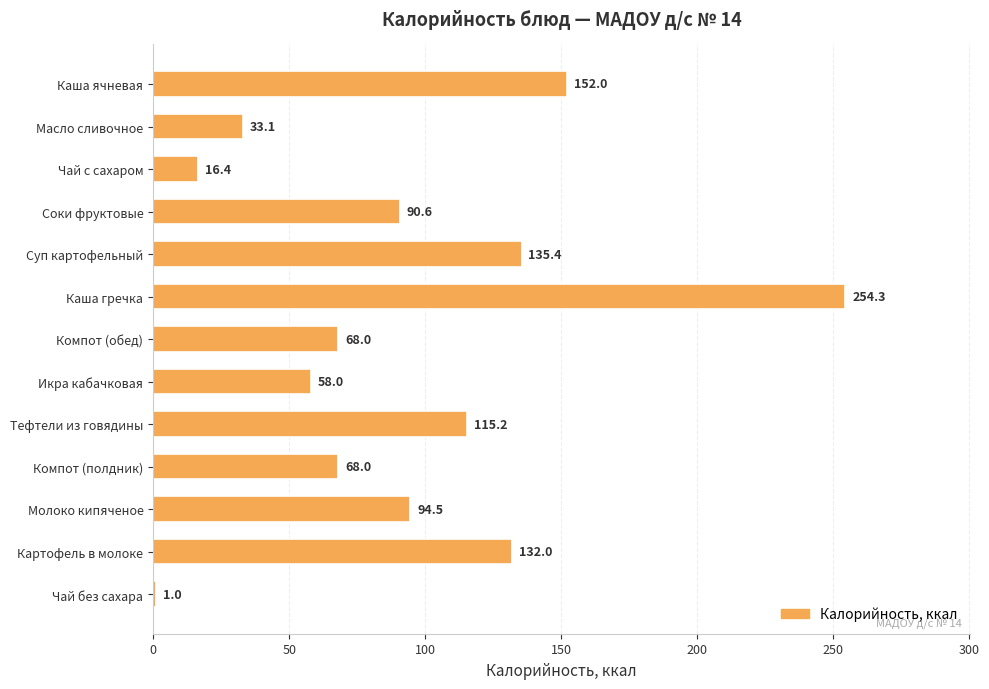

What is the smallest value displayed?

1.0